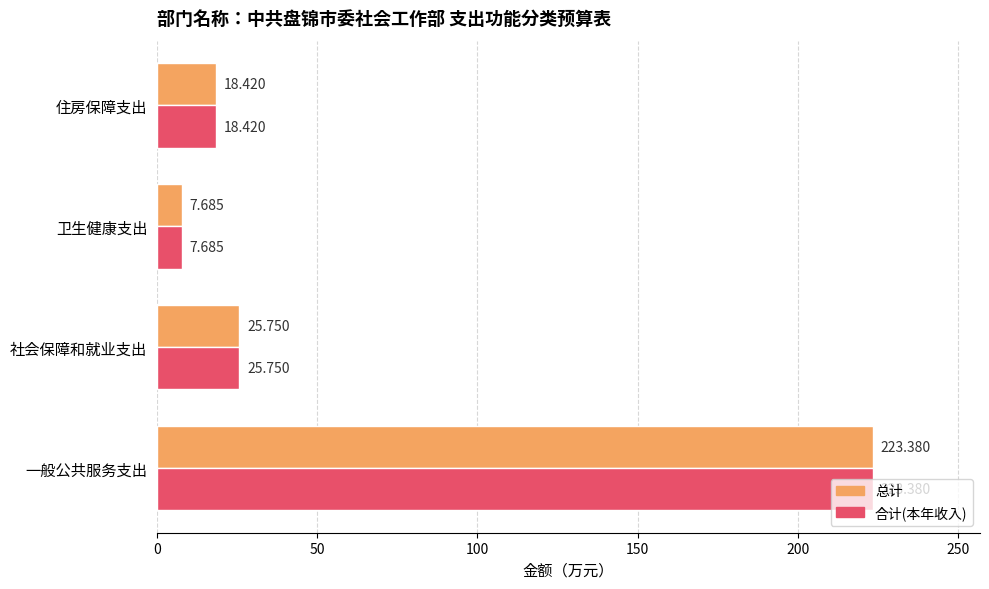

At which category does the chart reach its minimum across all series?

卫生健康支出